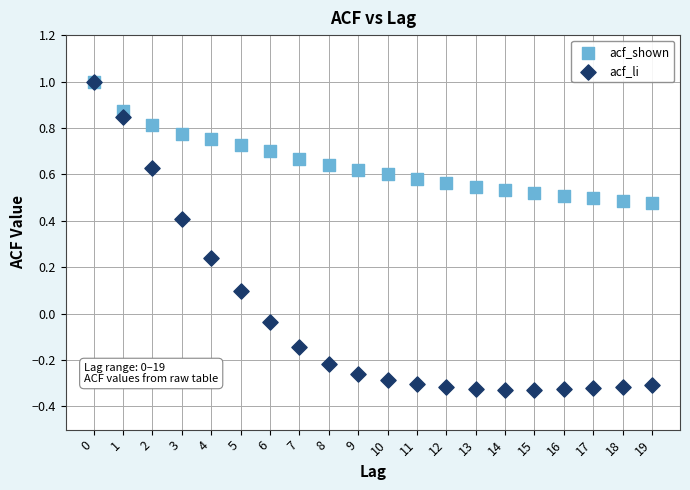

Which series reaches the minimum Y coordinate?

acf_li